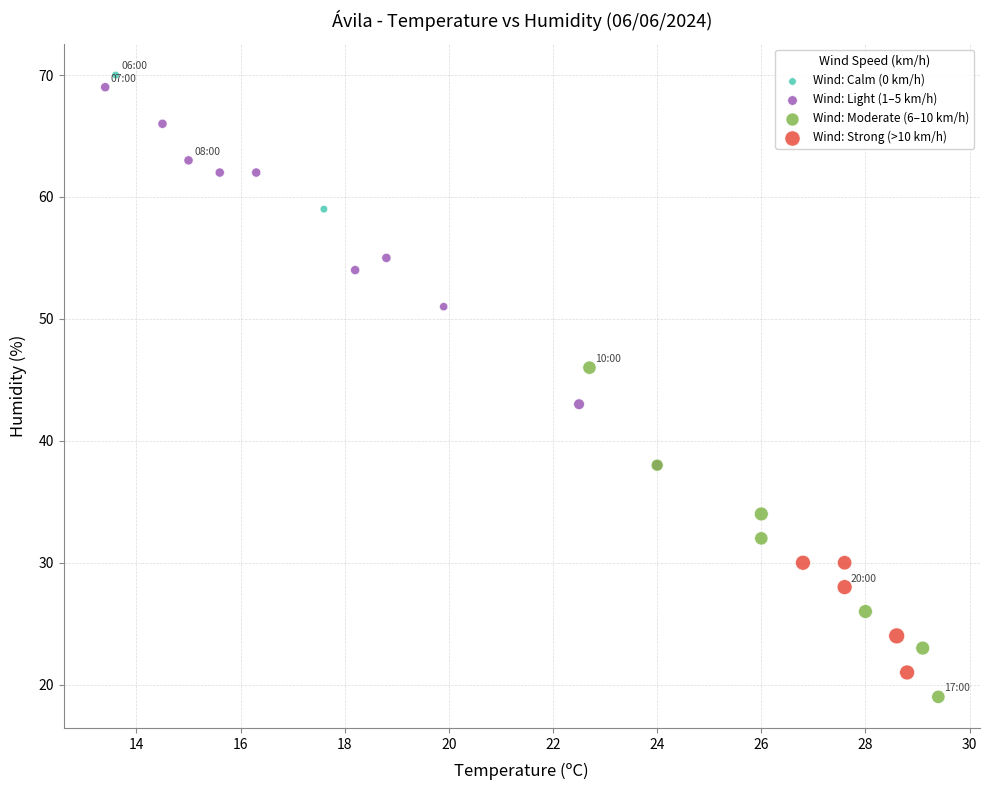

What are all the series names shown in the legend?

Wind: Calm (0 km/h), Wind: Light (1–5 km/h), Wind: Moderate (6–10 km/h), Wind: Strong (>10 km/h)